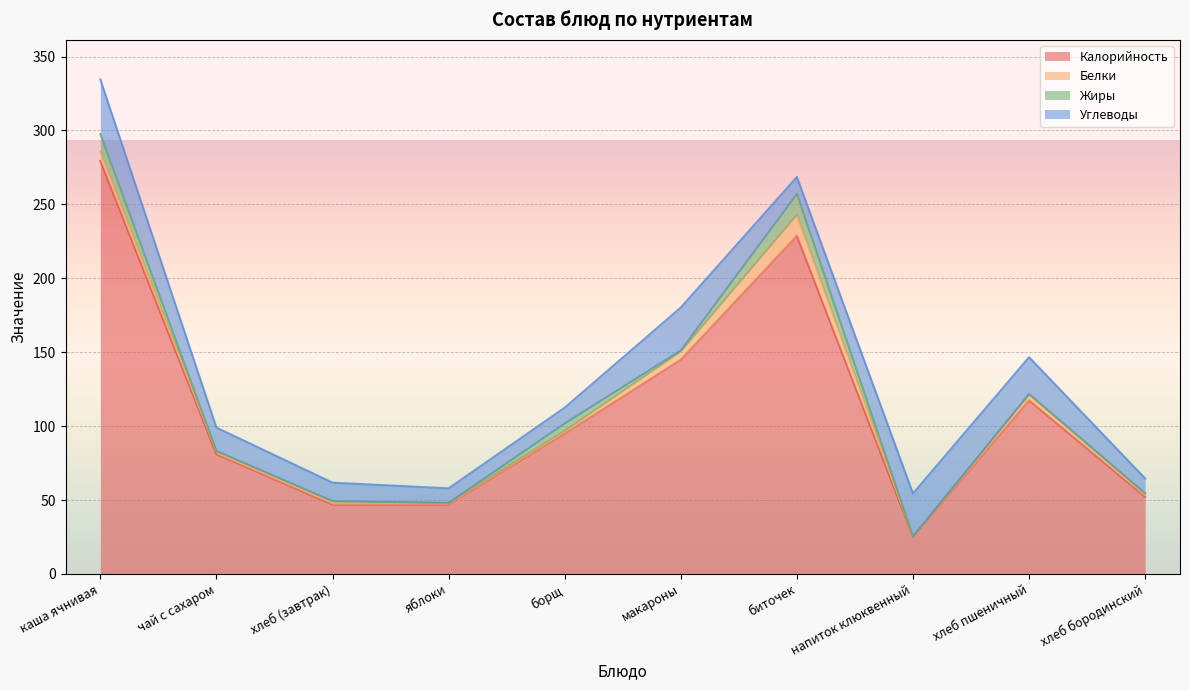

What position from the left is биточек?

7